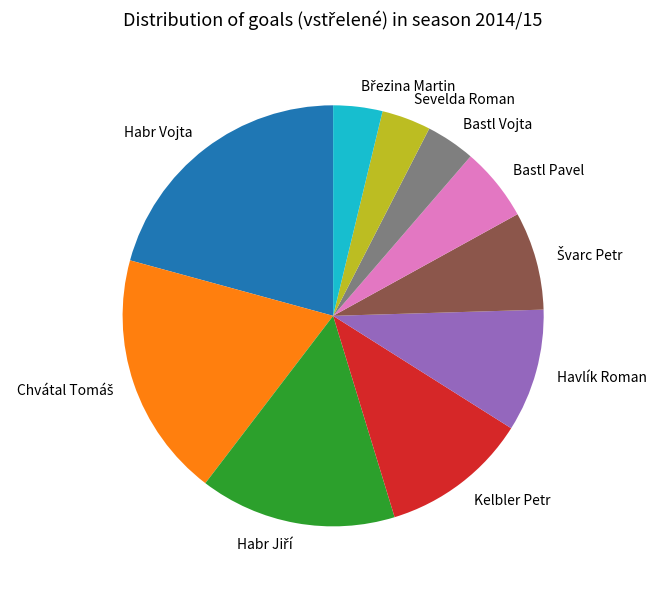

The Habr Vojta slice represents 21% of the pie. True or false?

True